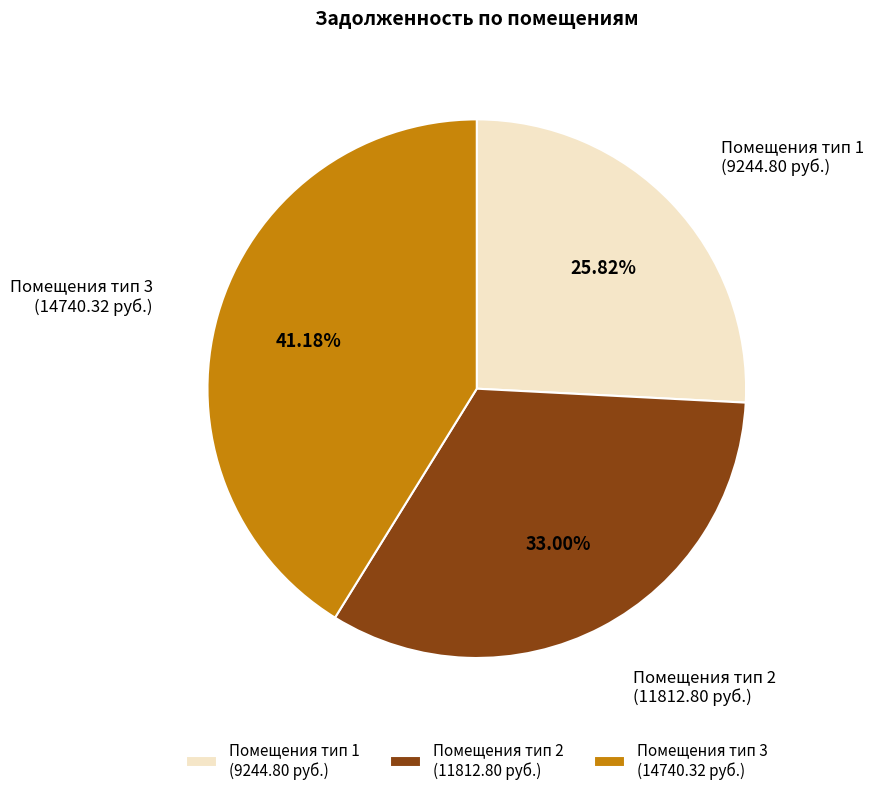

Is there any slice that represents more than half of the pie?

No